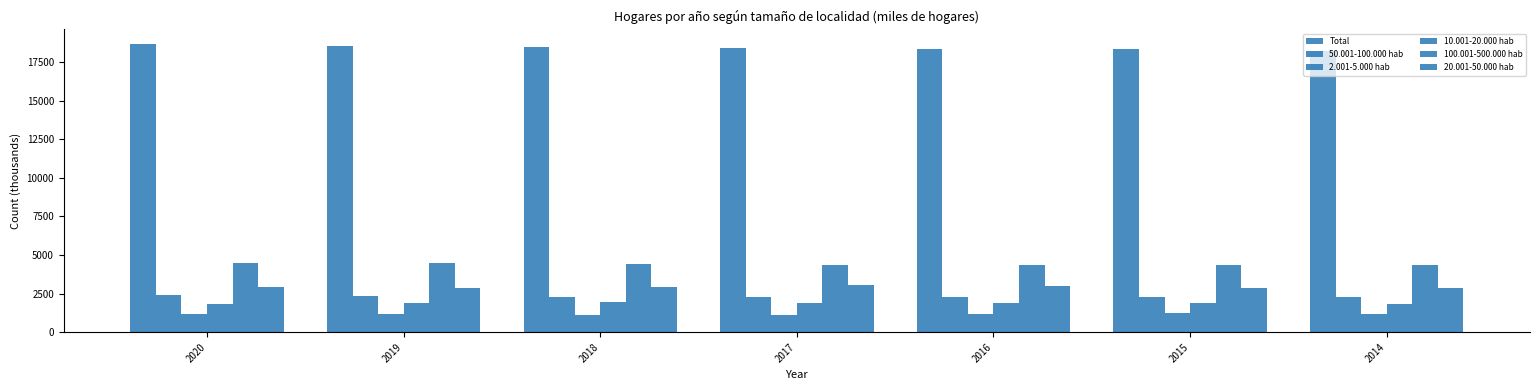

The value of 50.001-100.000 hab at 2020 is 2389.4. True or false?

True